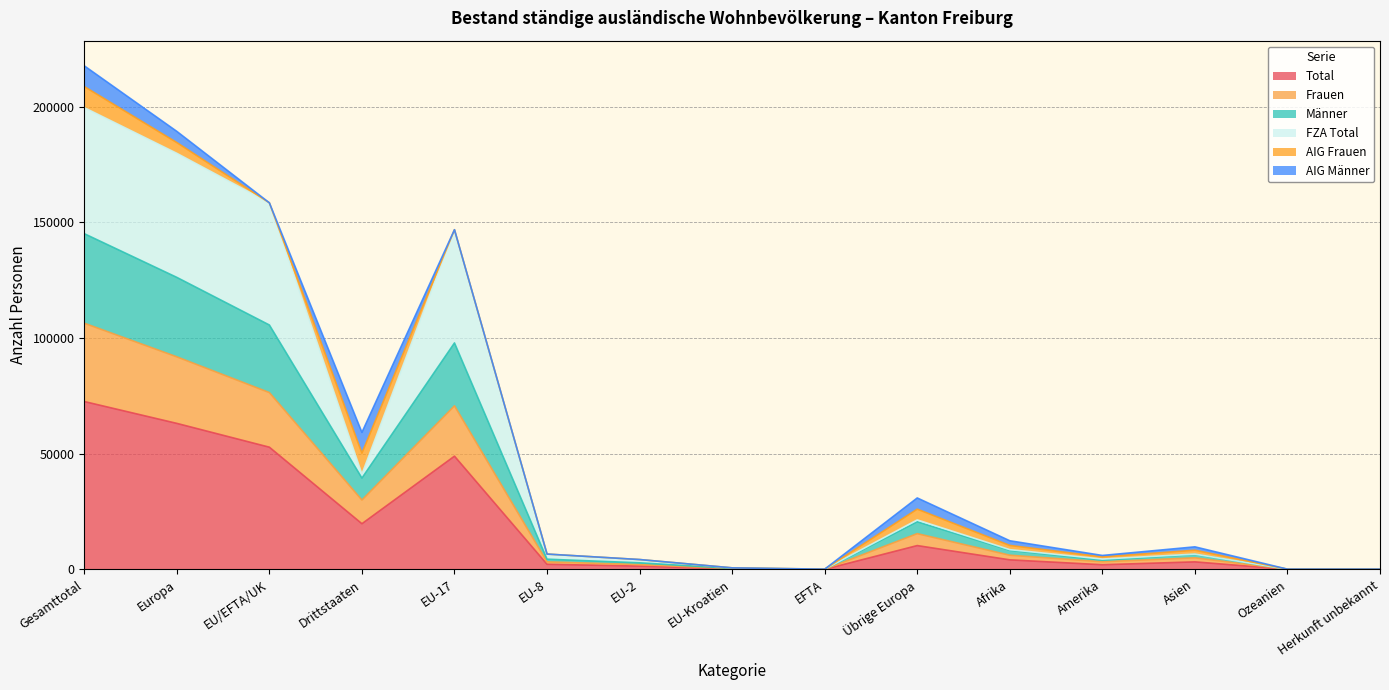

What is the highest value of the Total series?

72547